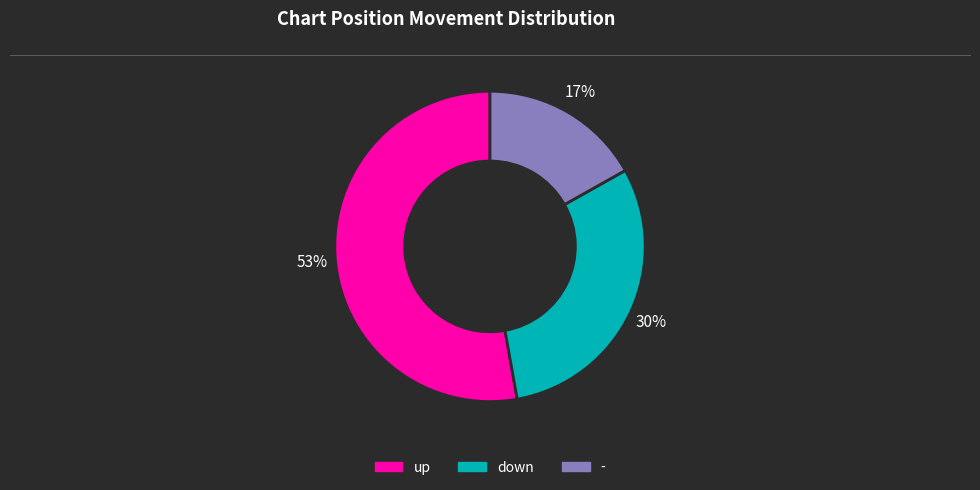

To the nearest percent, what portion does - represent?

17%